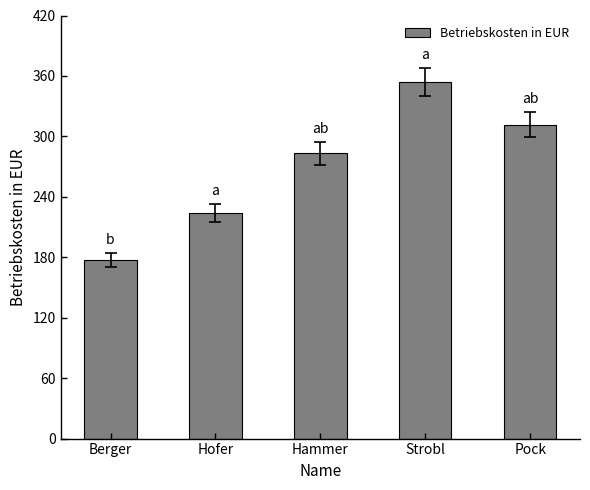

What position from the left is Hammer?

3